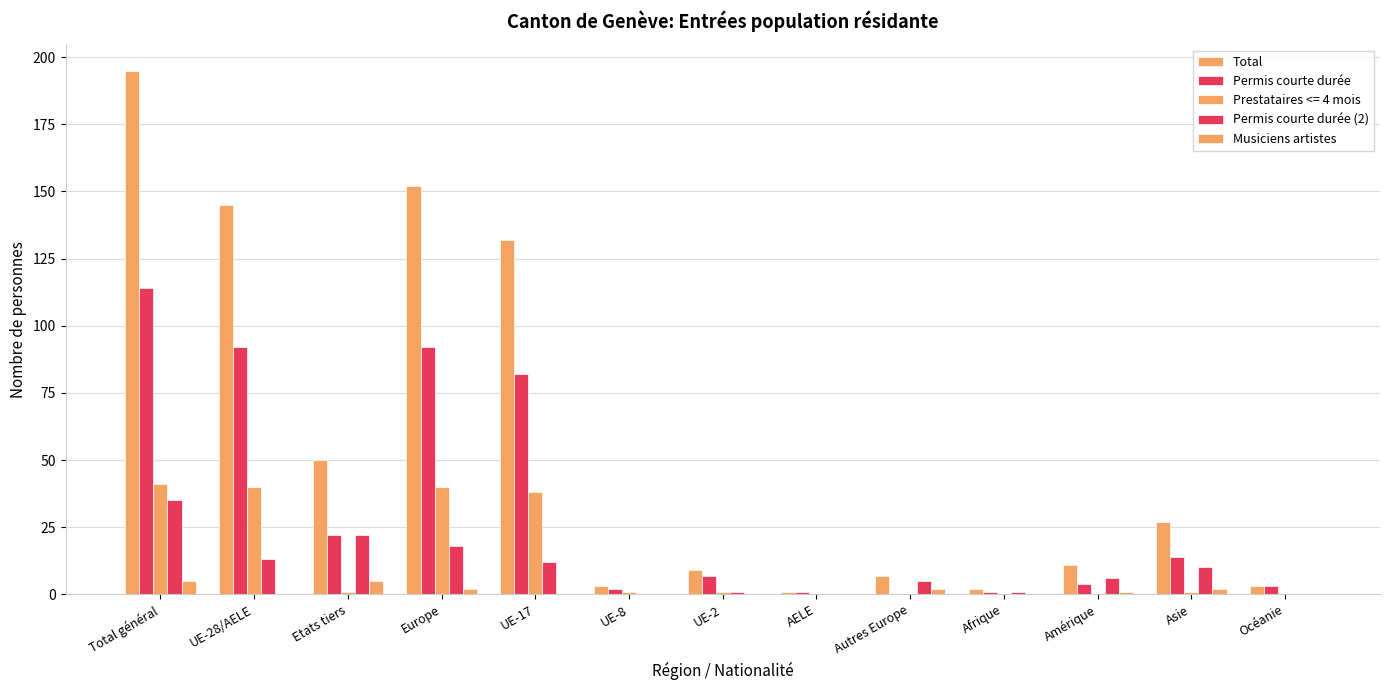

How many groups of bars are there?

13